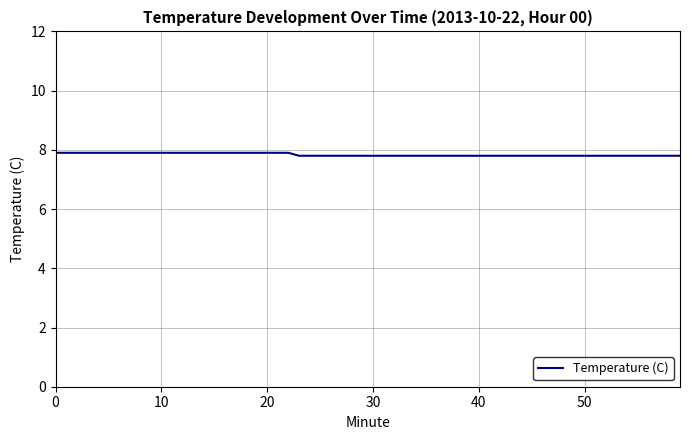

What is the greatest value displayed?

7.9